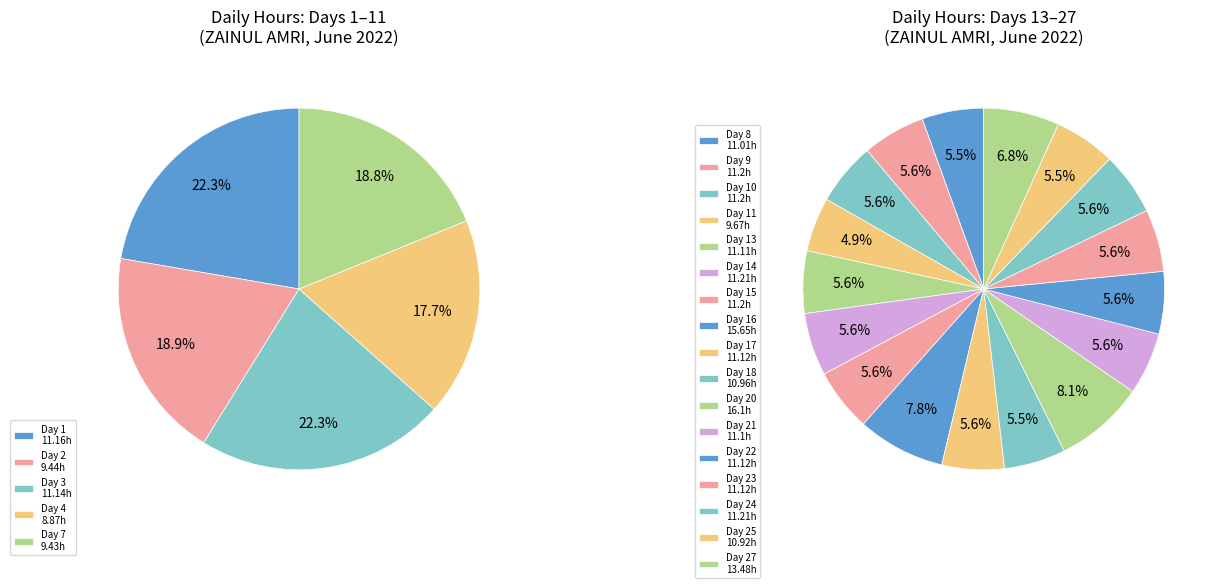

To the nearest percent, what is the average slice percentage?

5%